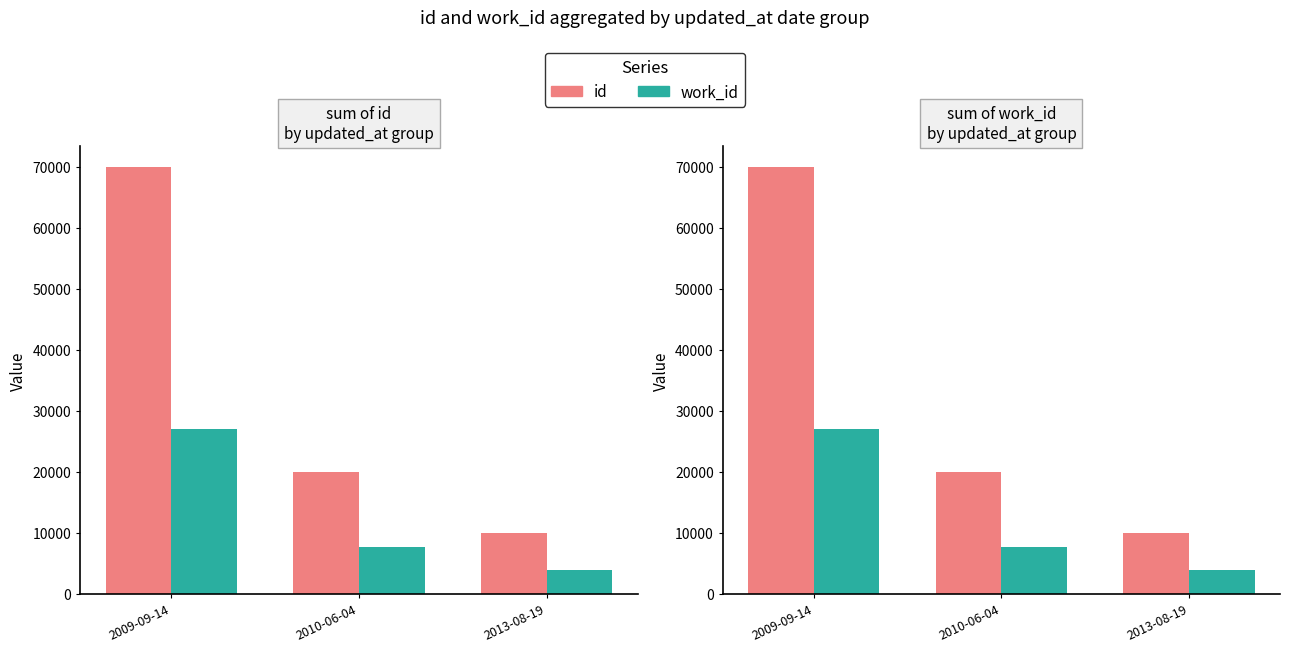

Rank the series at 2013-08-19 from highest to lowest value.

id, work_id